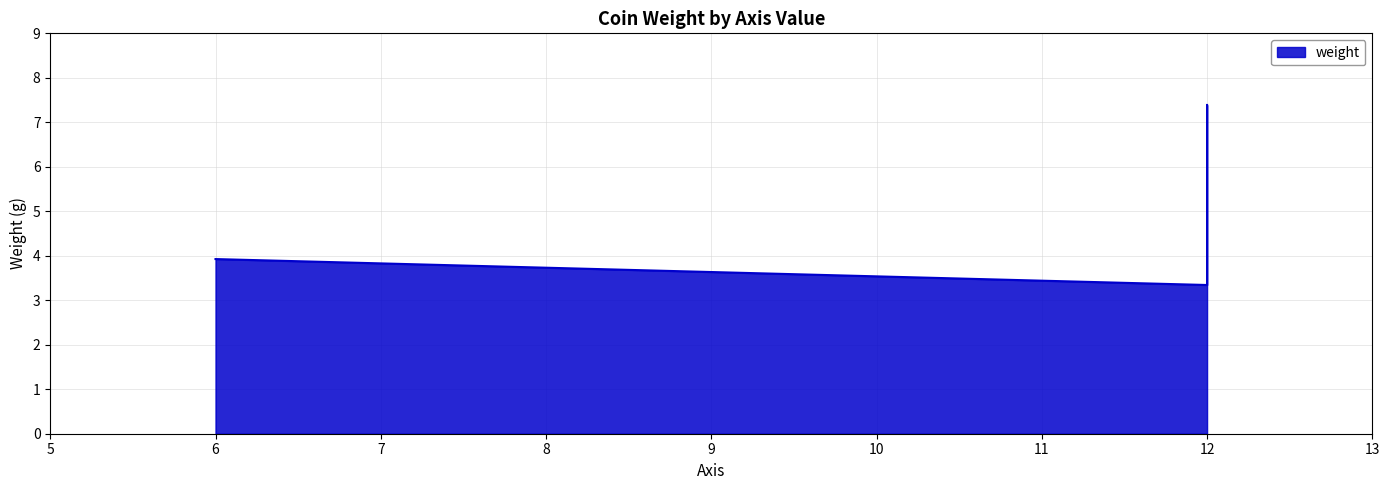

True or false: the data shows 2.4 at 6.

False